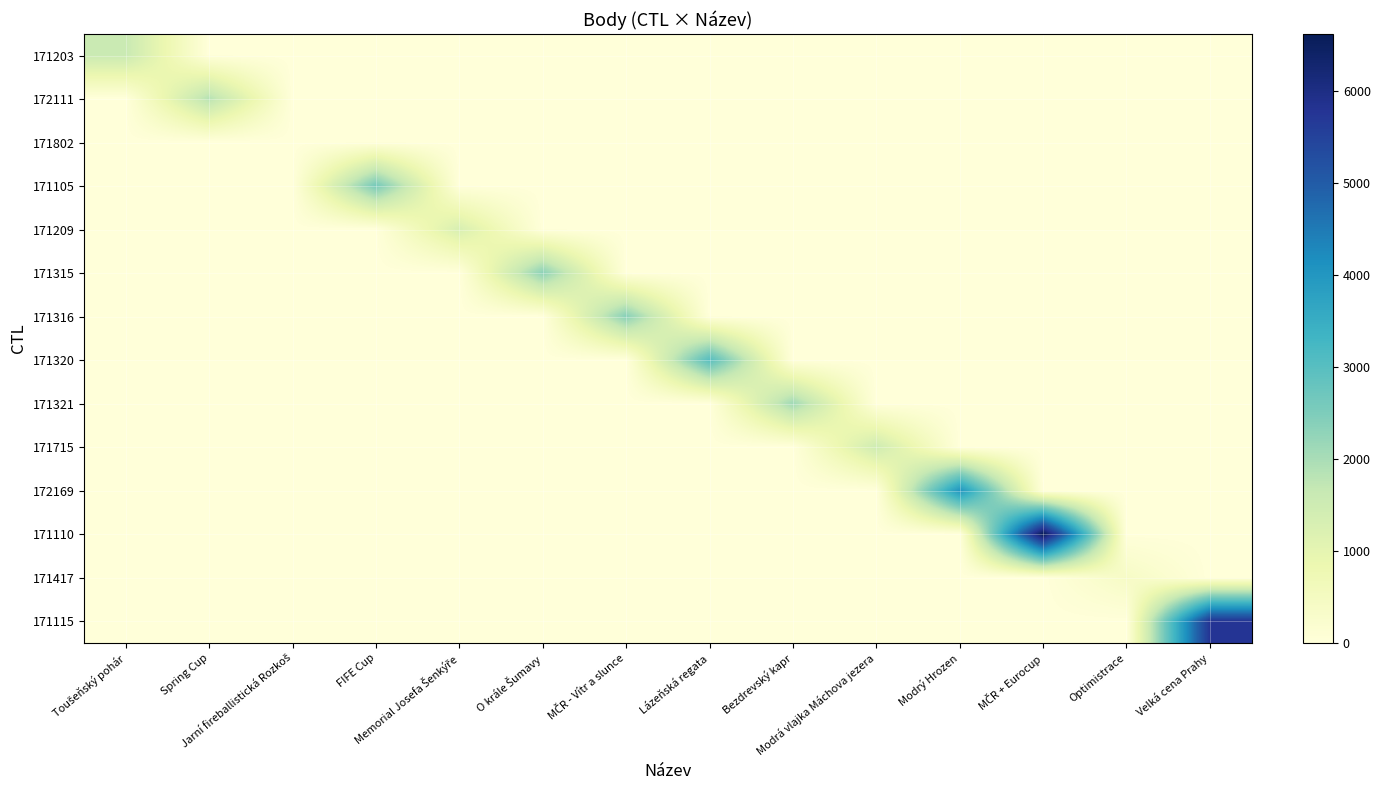

Rank the series at Modrá vlajka Máchova jezera from highest to lowest value.

171715, 171203, 172111, 171802, 171105, 171209, 171315, 171316, 171320, 171321, 172169, 171110, 171417, 171115